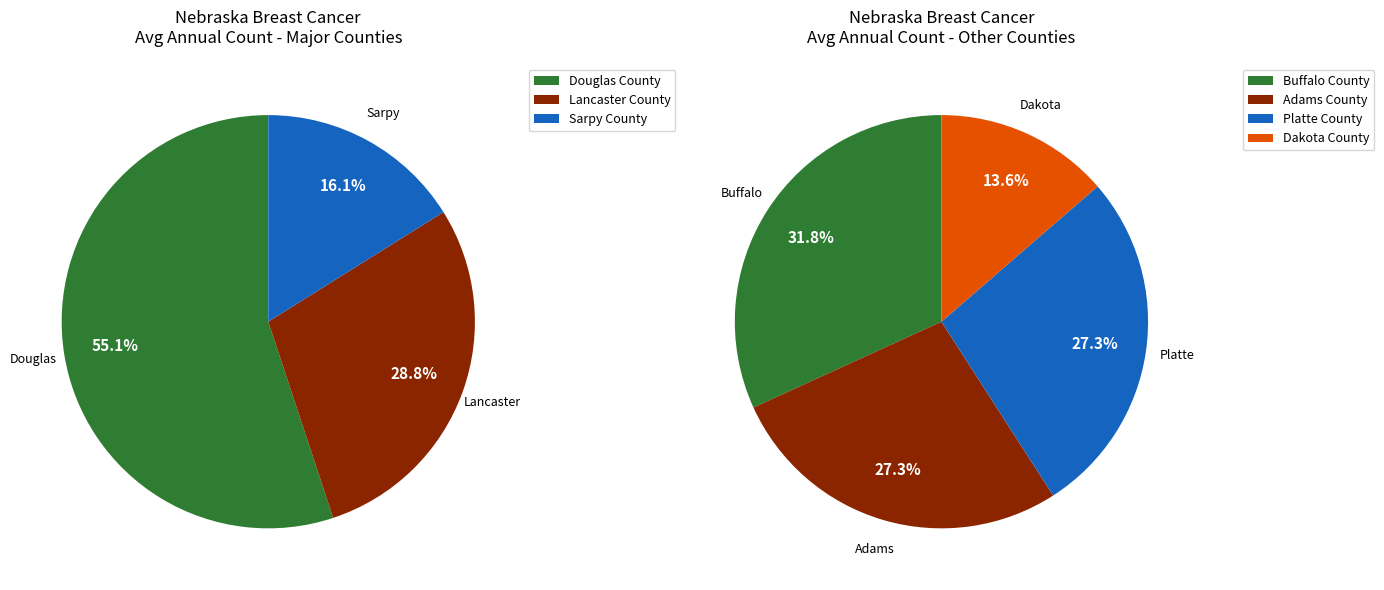

Is Lancaster County the majority of the pie?

No